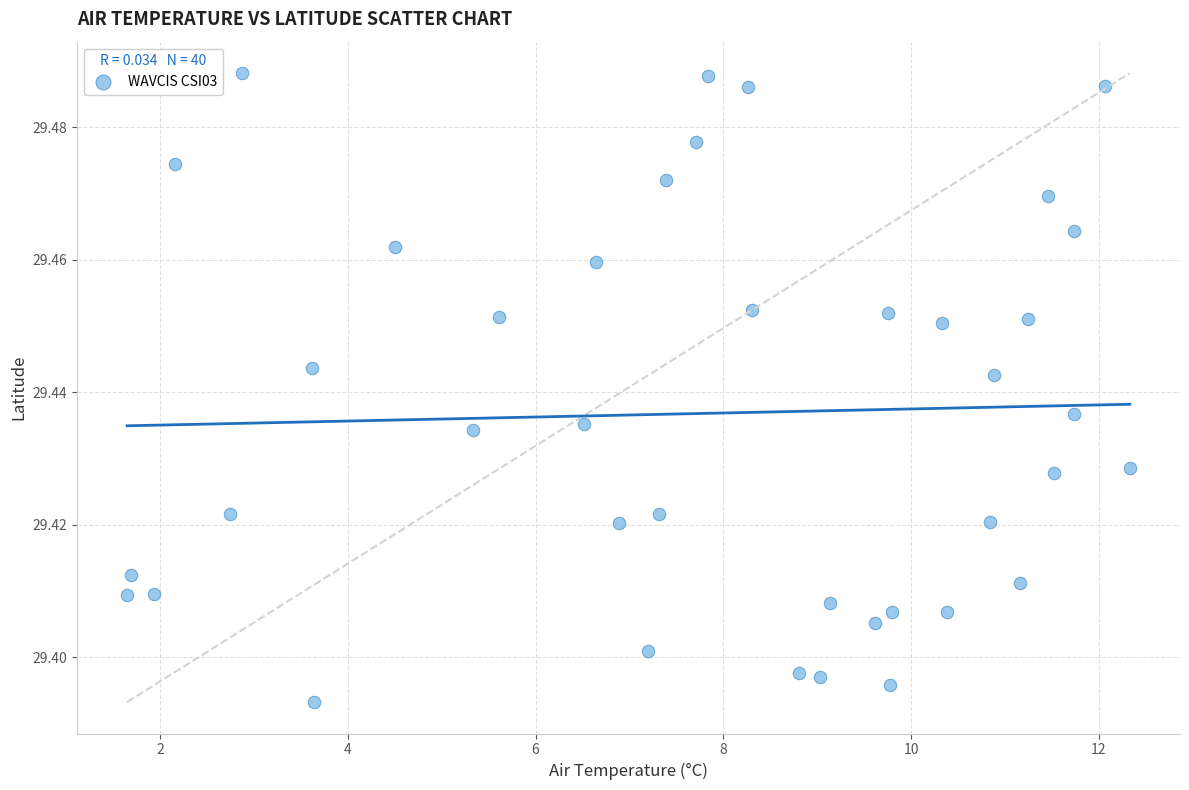

What is the range of X values (max minus min)?

10.7